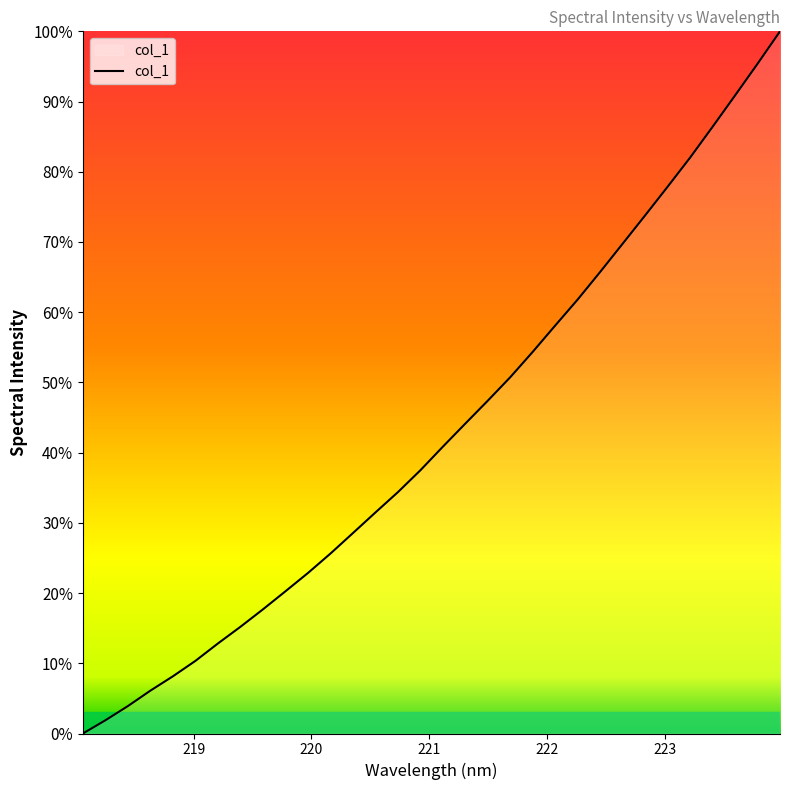

What is the difference between the maximum and minimum values?

100.0